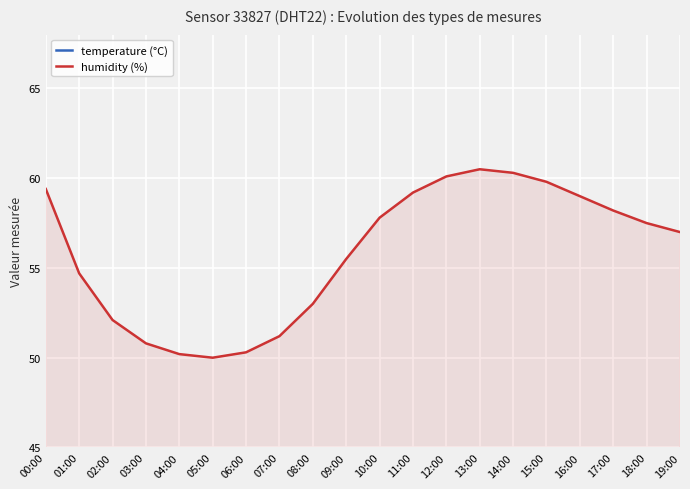

Is the value of humidity (%) at 08:00 greater than the value of temperature (°C) at 15:00?

Yes